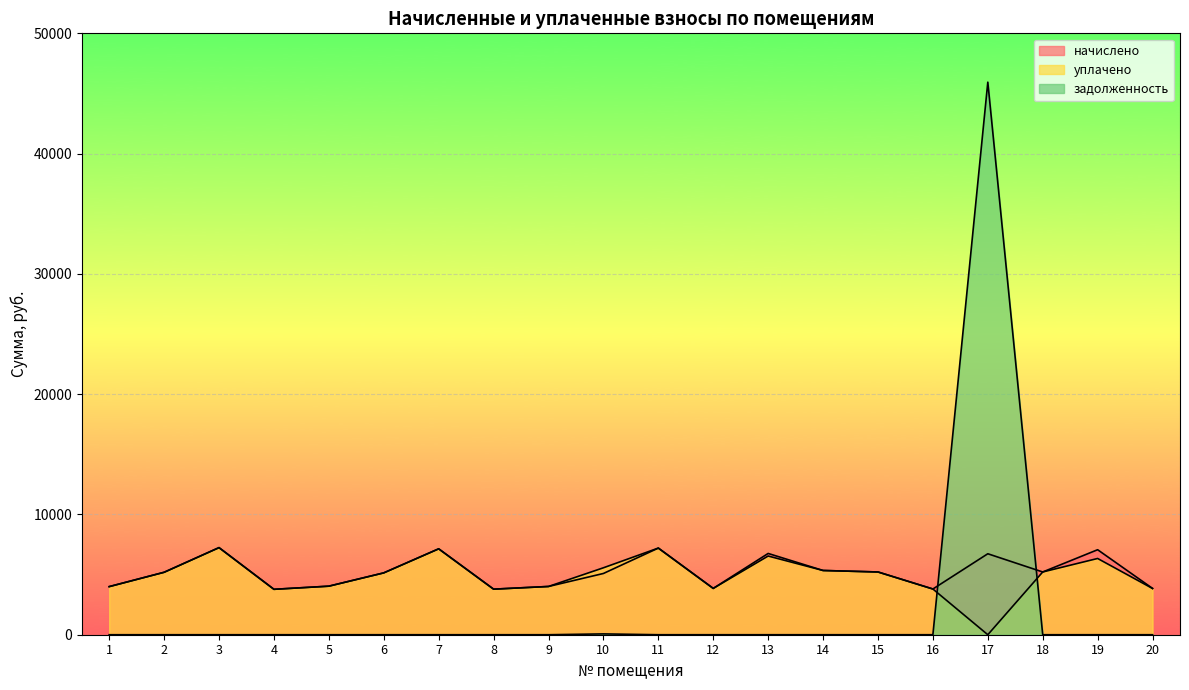

What value does the уплачено series have at 4?

3775.7